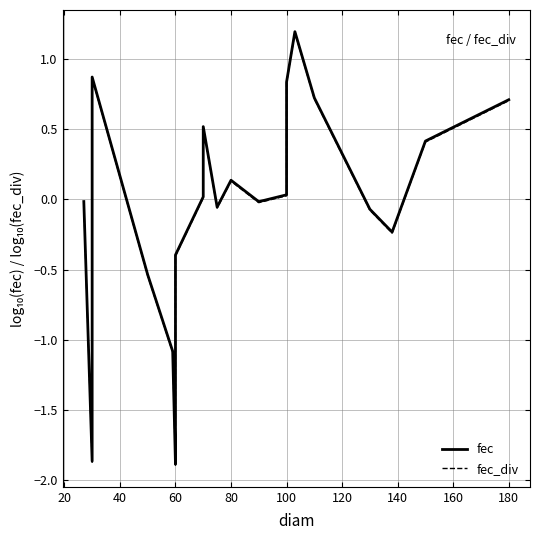

Which series has the largest range (max minus min)?

fec